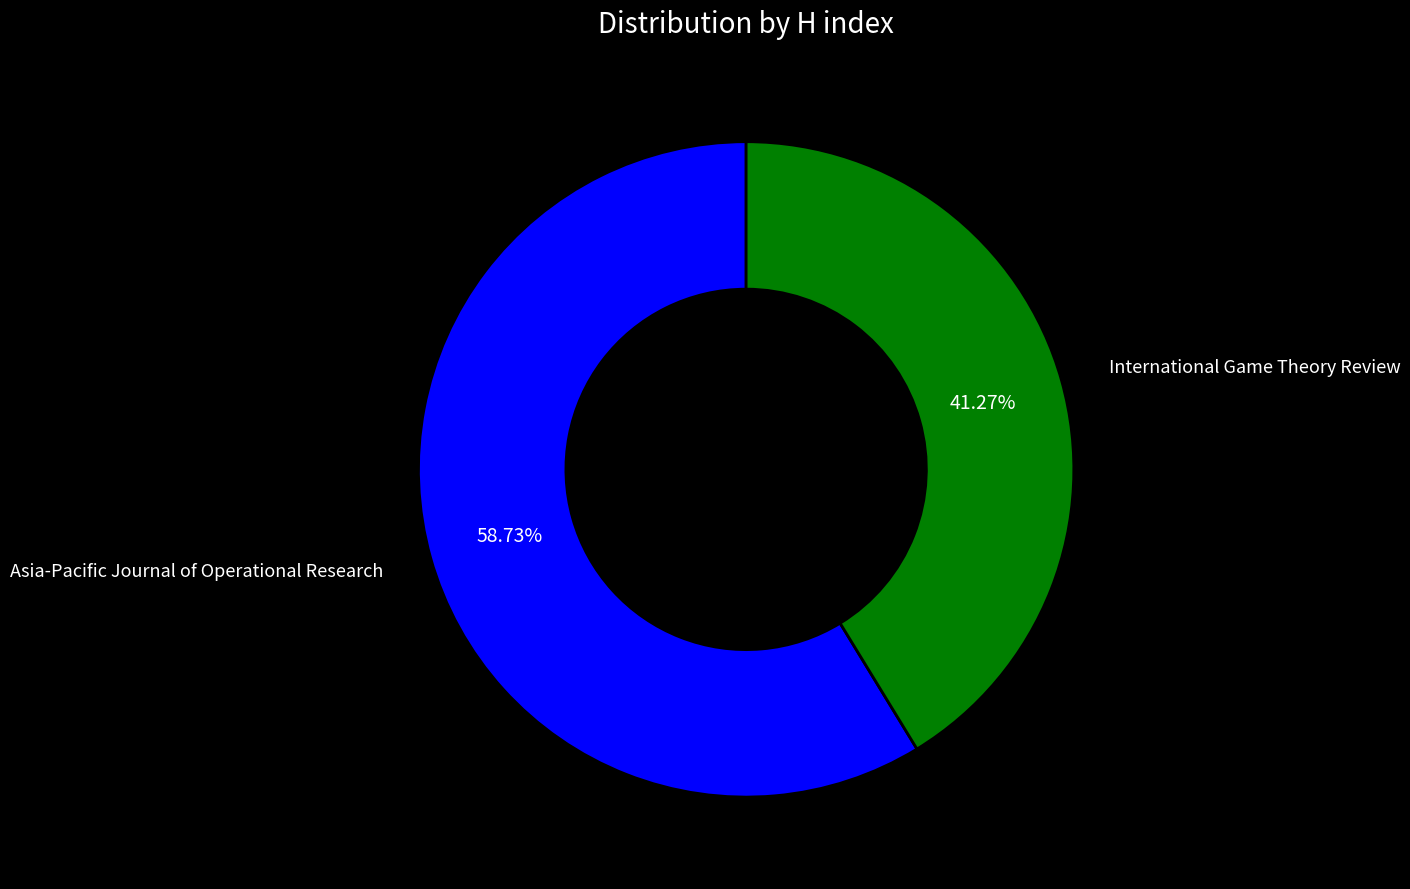

Approximately how many times larger is the value at Asia-Pacific Journal of Operational Research compared to International Game Theory Review?

1.4